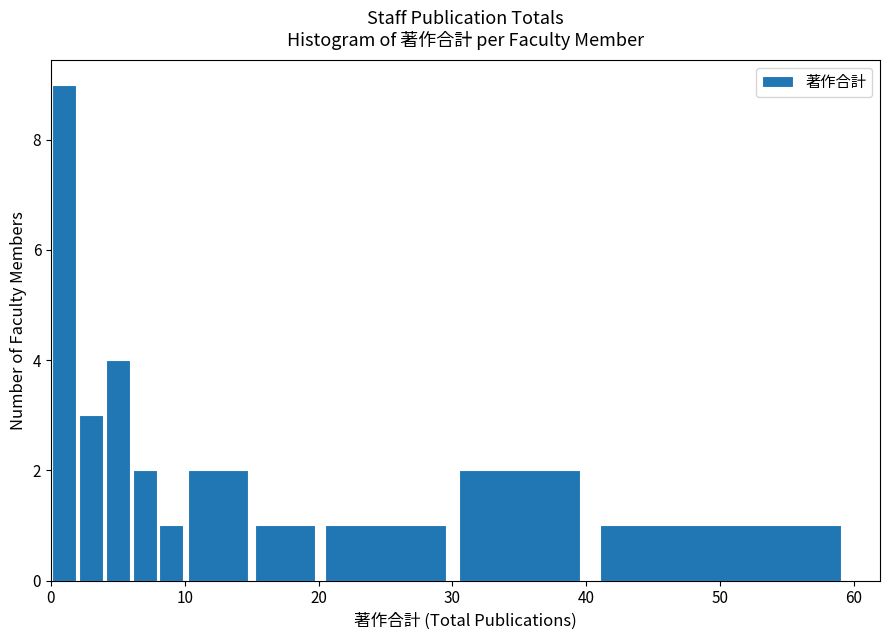

Read against the x-axis, roughly where is the centre of the tallest bar?

1